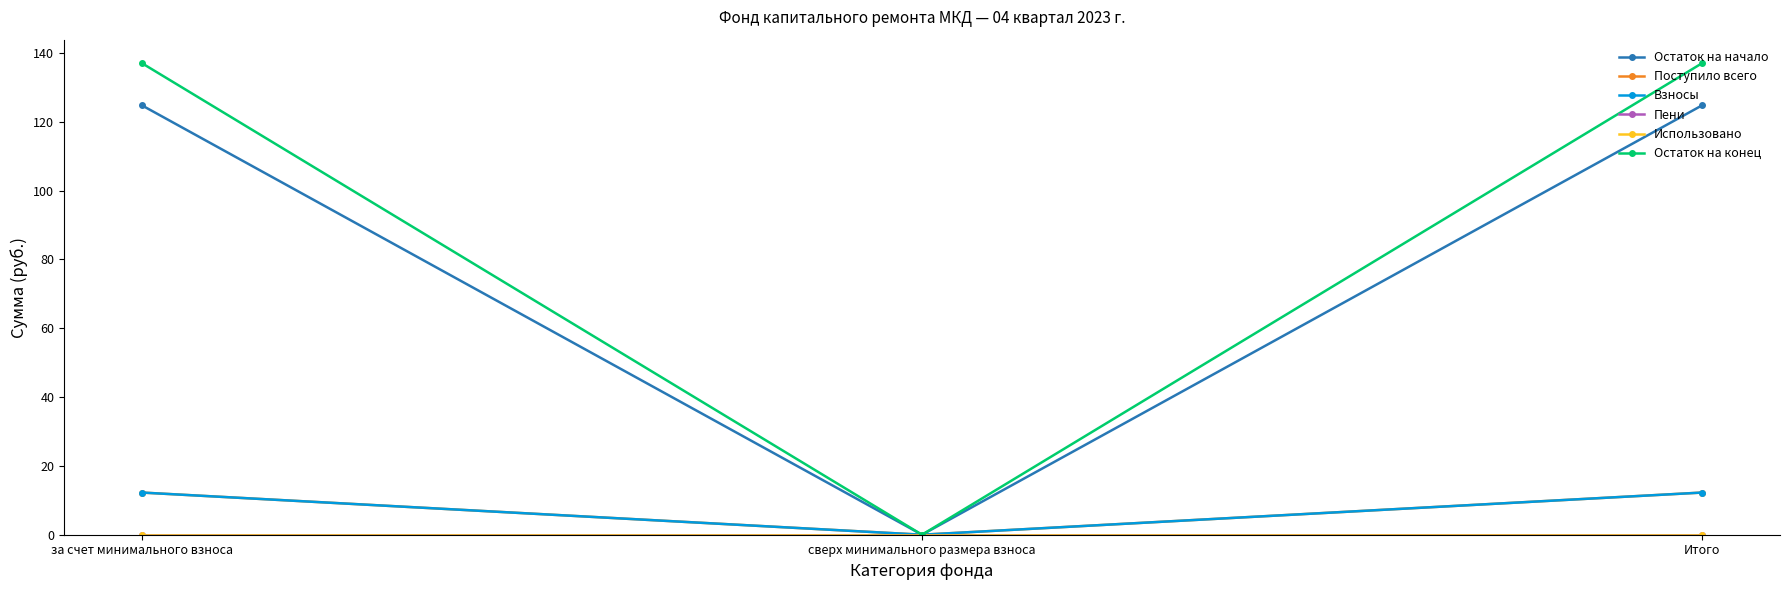

What is the sum of all Остаток на начало values?

249.5